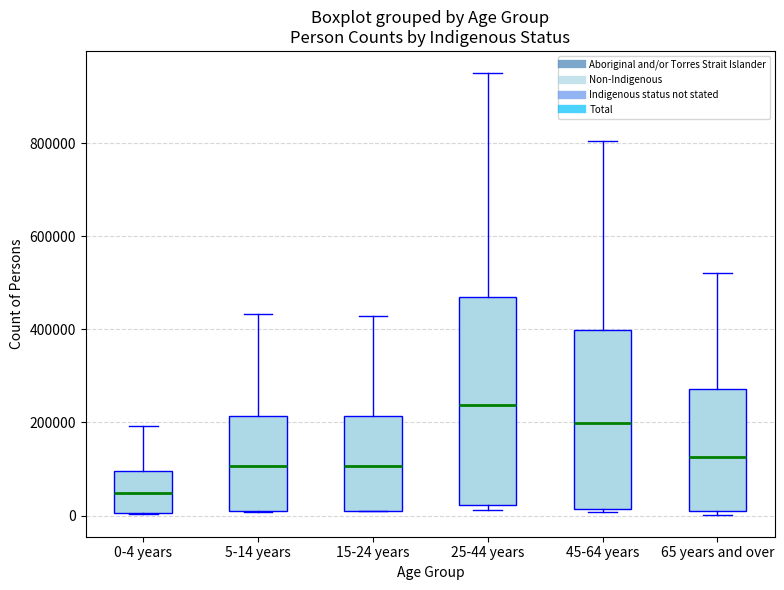

Which box is the tallest, from its lower edge to its upper edge?

25-44 years